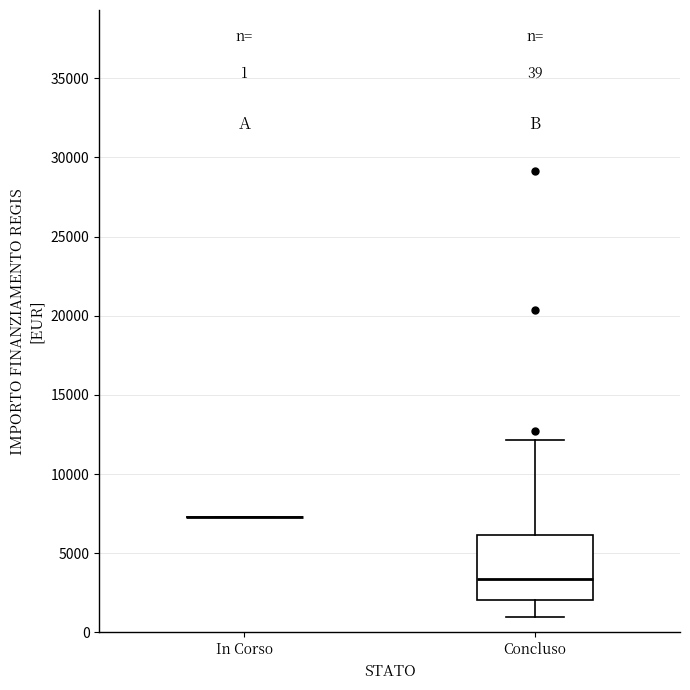

Which box is the tallest, from its lower edge to its upper edge?

Concluso